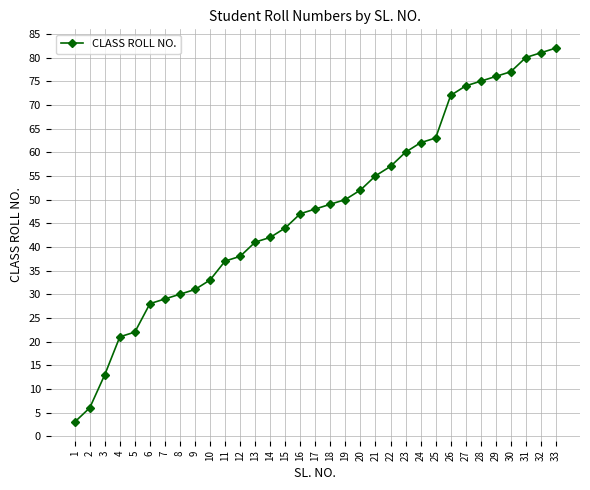

List the labels in order of value, largest first.

33, 32, 31, 30, 29, 28, 27, 26, 25, 24, 23, 22, 21, 20, 19, 18, 17, 16, 15, 14, 13, 12, 11, 10, 9, 8, 7, 6, 5, 4, 3, 2, 1